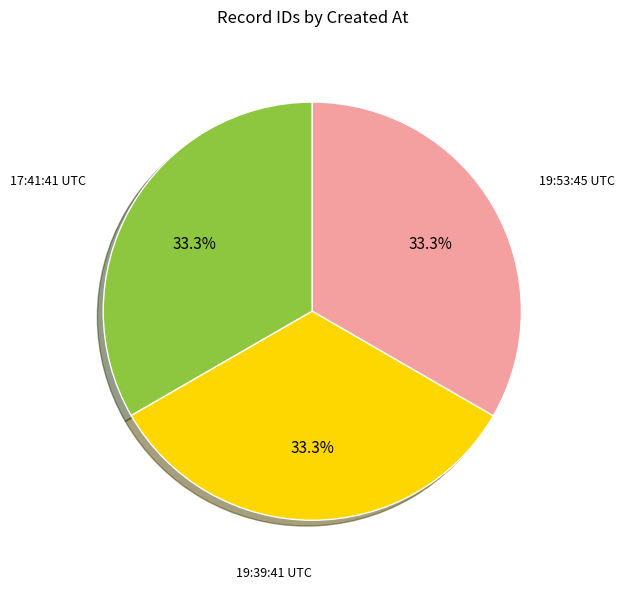

Does any single category account for the majority?

No